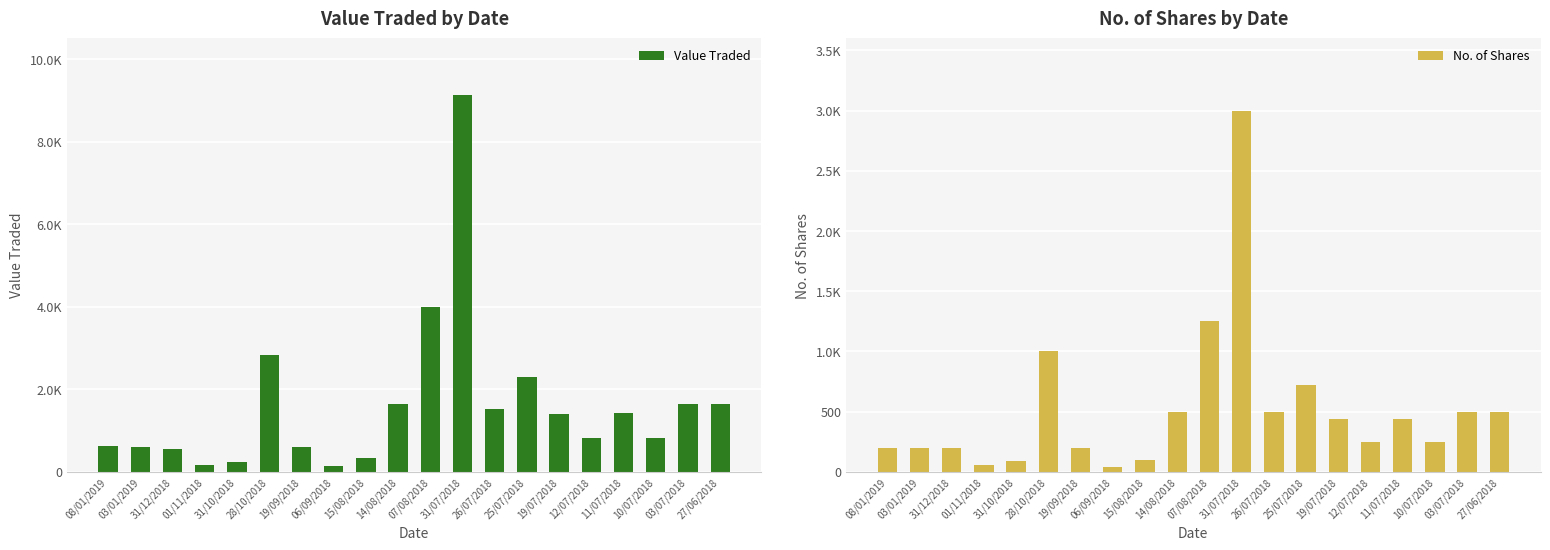

What is the sum of the No. of Shares values at 03/07/2018 and 15/08/2018?

600